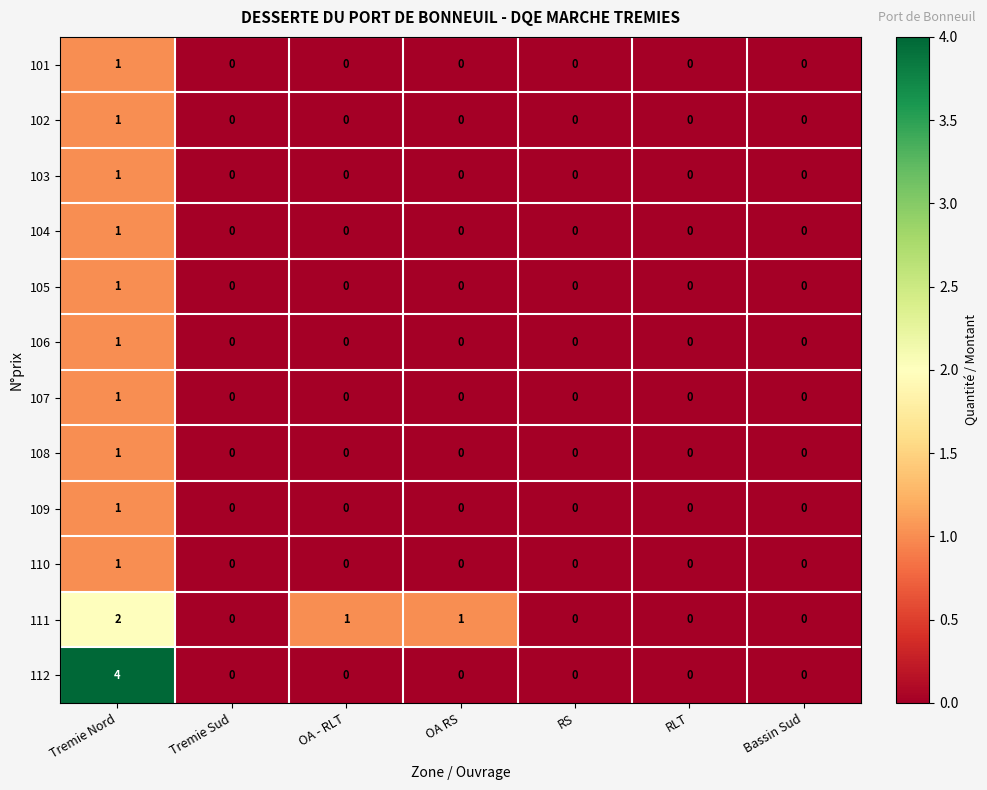

At which category is the sum across all series the highest?

Tremie Nord